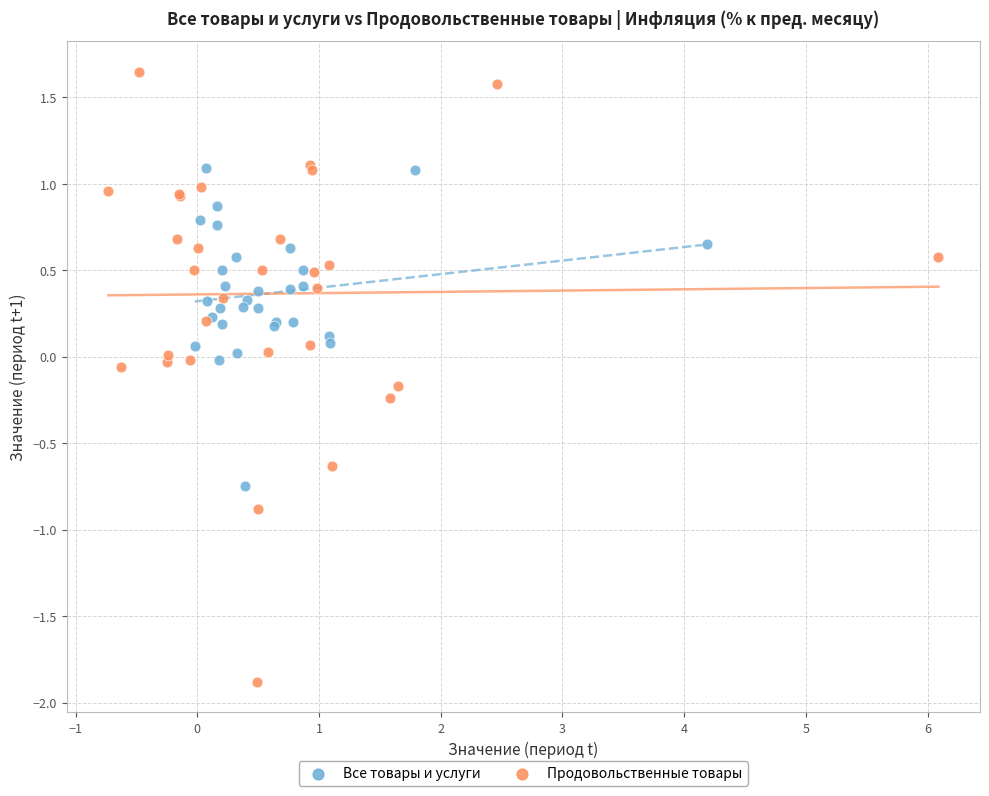

Which series contains the highest Y value?

Продовольственные товары